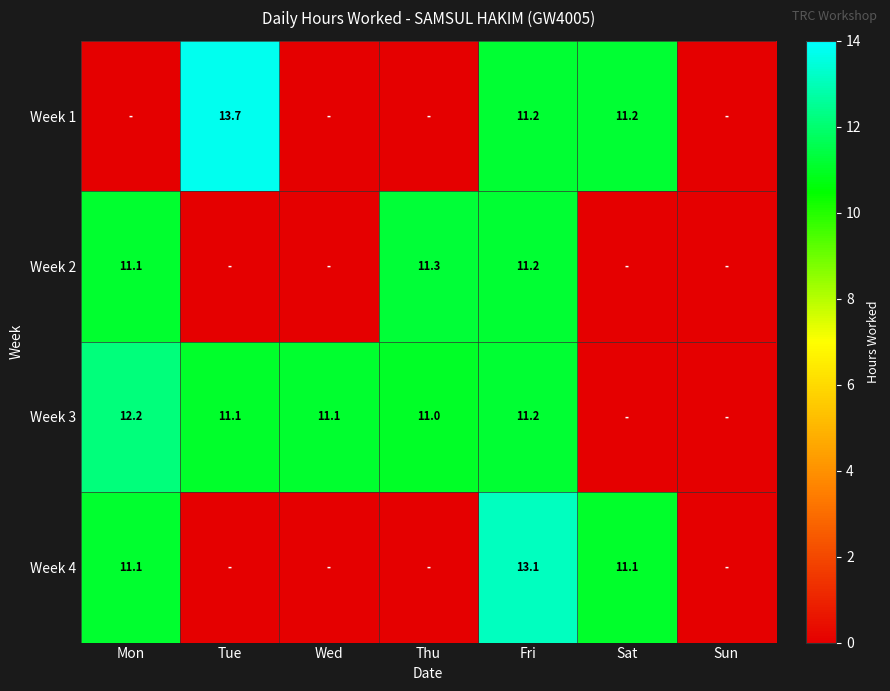

The value of Week 4 at Fri is 13.1. True or false?

True